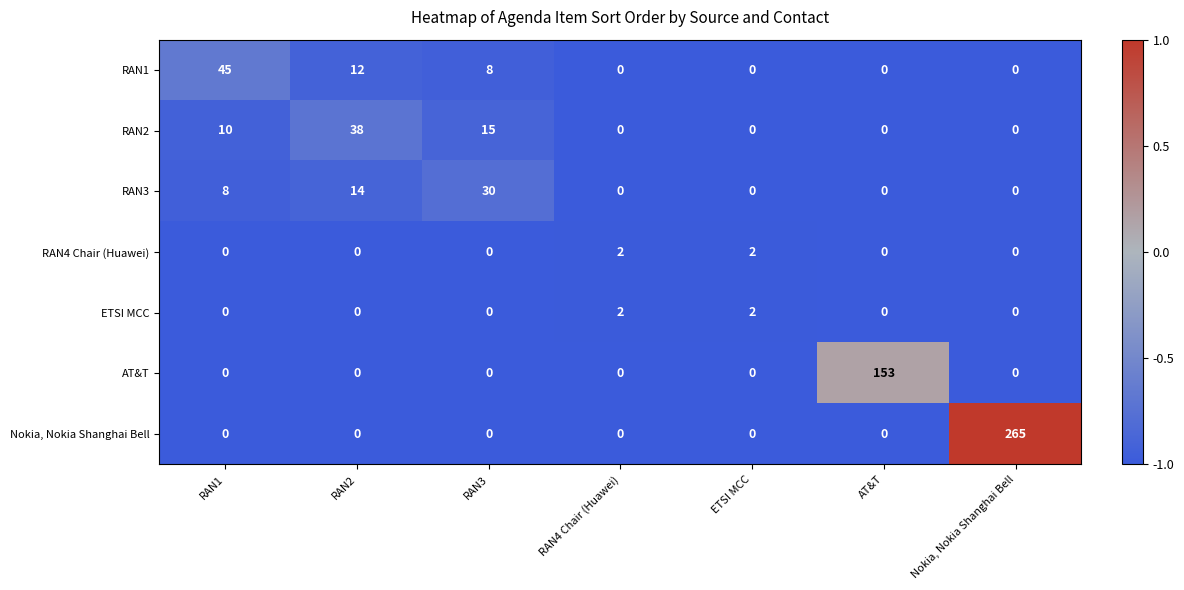

What is the maximum value shown in the chart?

265